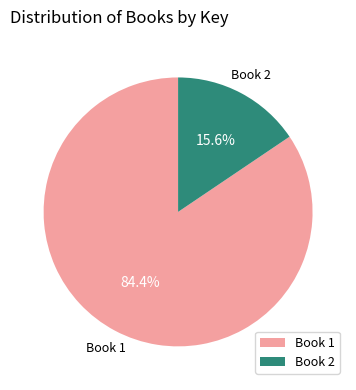

What is the ratio of the value at Book 1 to the value at Book 2?

5.4